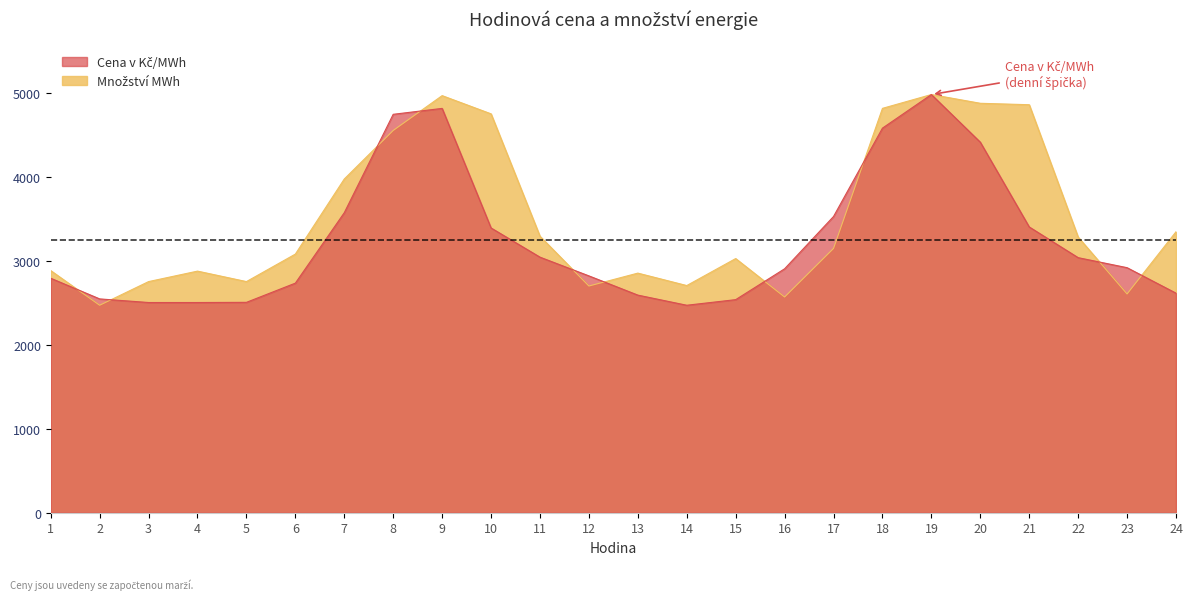

How many data points in Cena v Kč/MWh are above 2917?

12